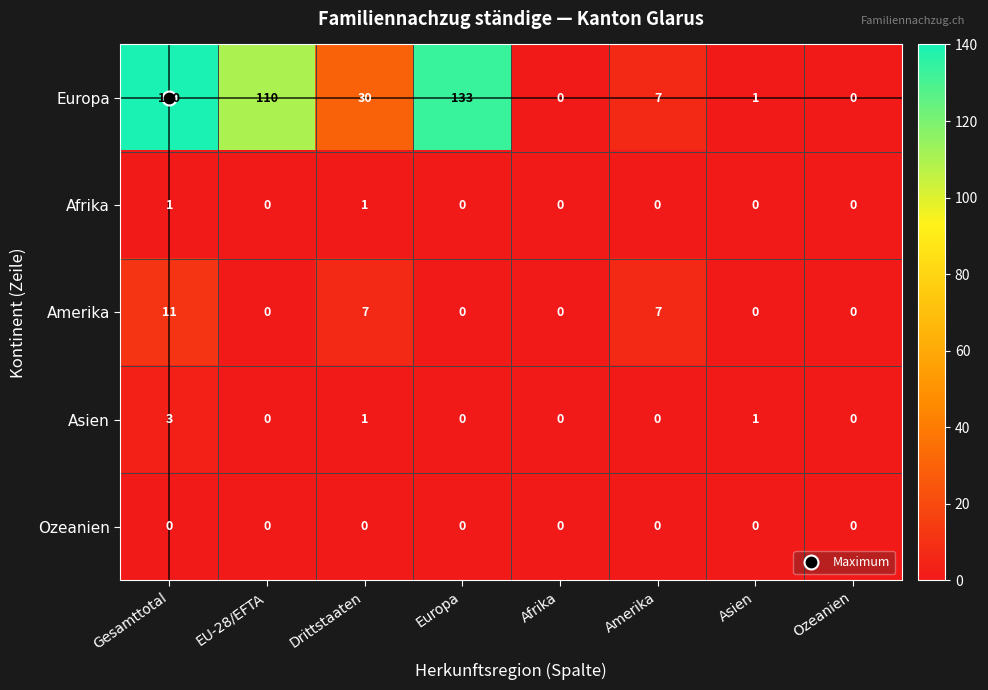

Which series has the widest spread of values?

Europa